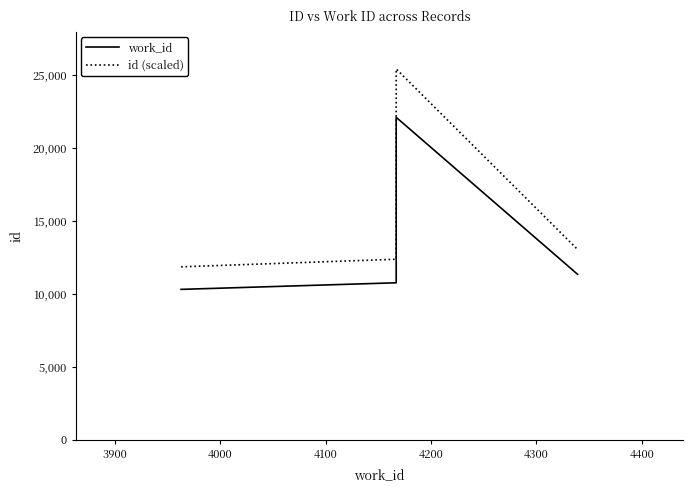

How many lines are shown in the chart?

2